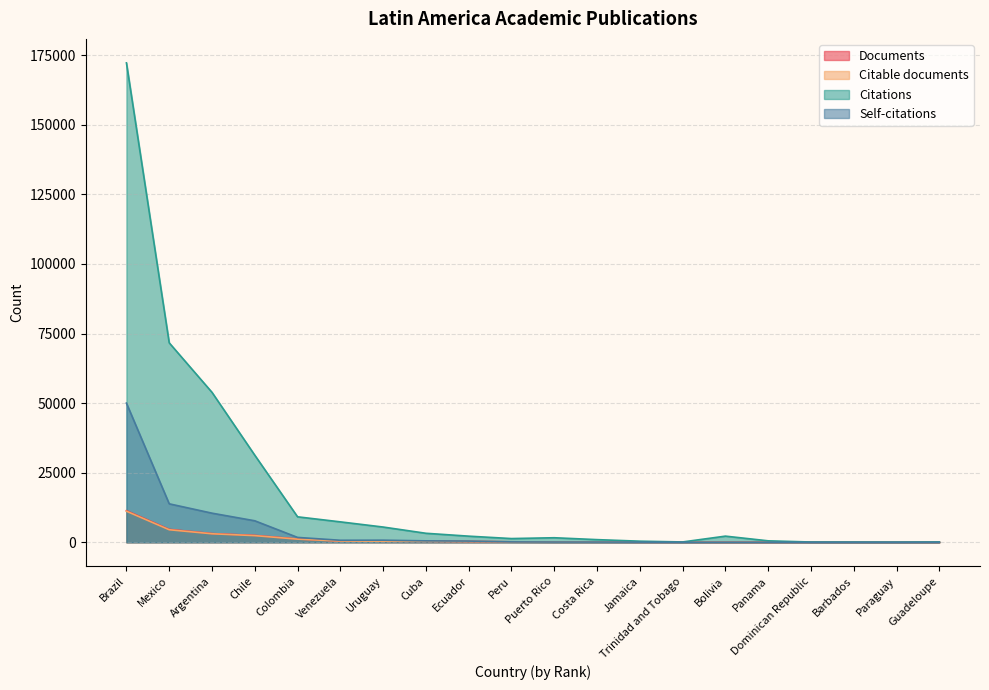

Which series has the largest total across all categories?

Citations